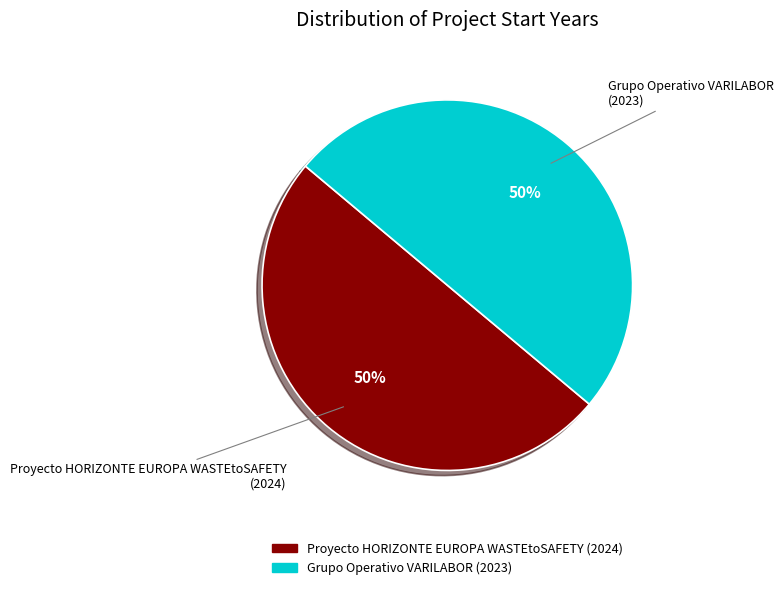

Count the number of slices in the pie.

2